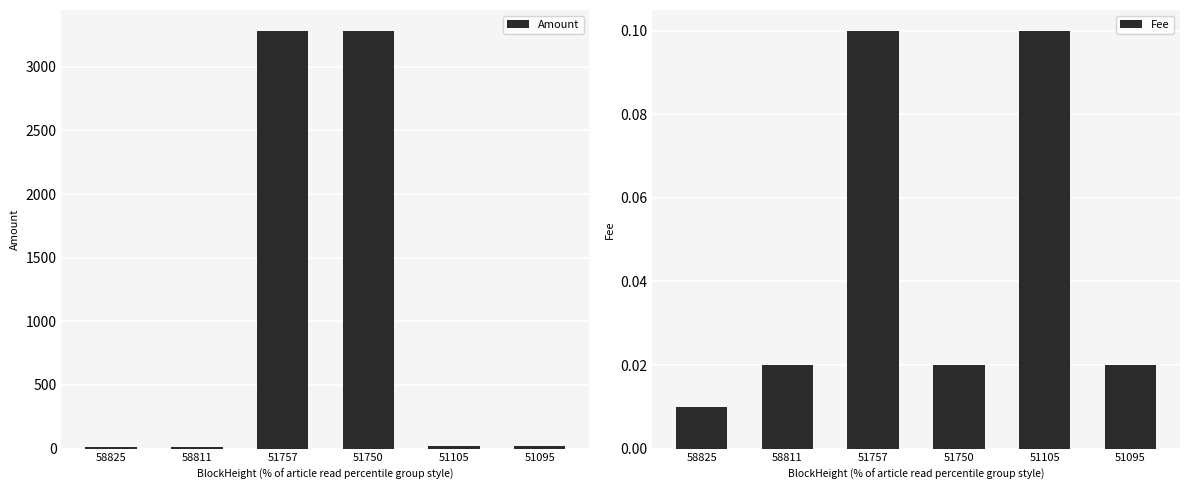

At which label is Amount closest to 1646?

51095